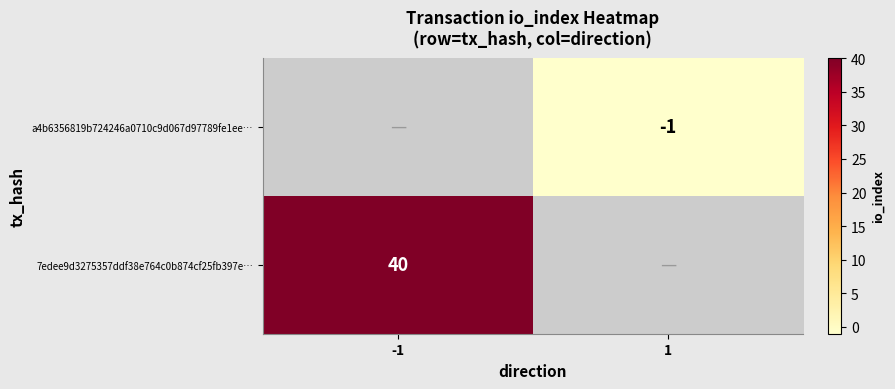

Is it true that a4b6356819b724246a0710c9d067d97789fe1ee… equals -1 at 1?

True